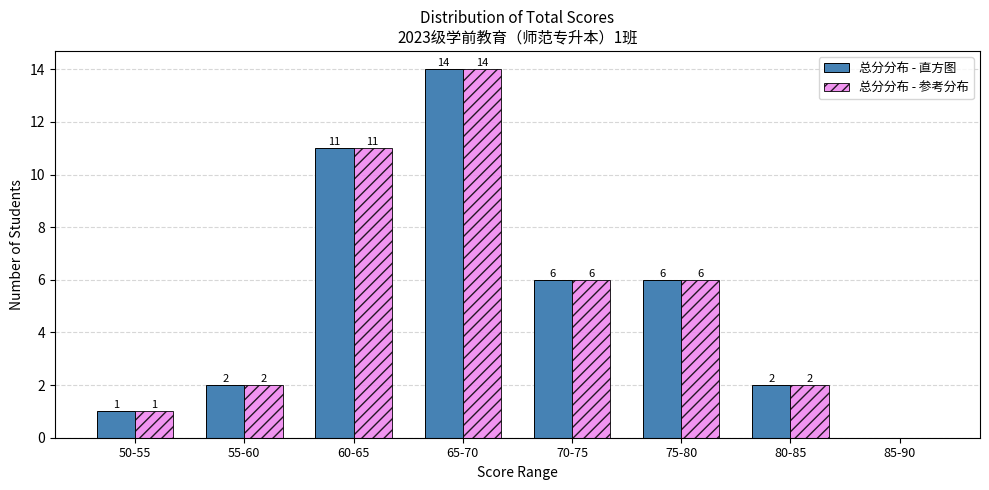

Reading left to right, transcribe all the data shown in this chart.

总分分布 - 直方图: 50-55=1	55-60=2	60-65=11	65-70=14	70-75=6	75-80=6	80-85=2	85-90=0
总分分布 - 参考分布: 50-55=1	55-60=2	60-65=11	65-70=14	70-75=6	75-80=6	80-85=2	85-90=0